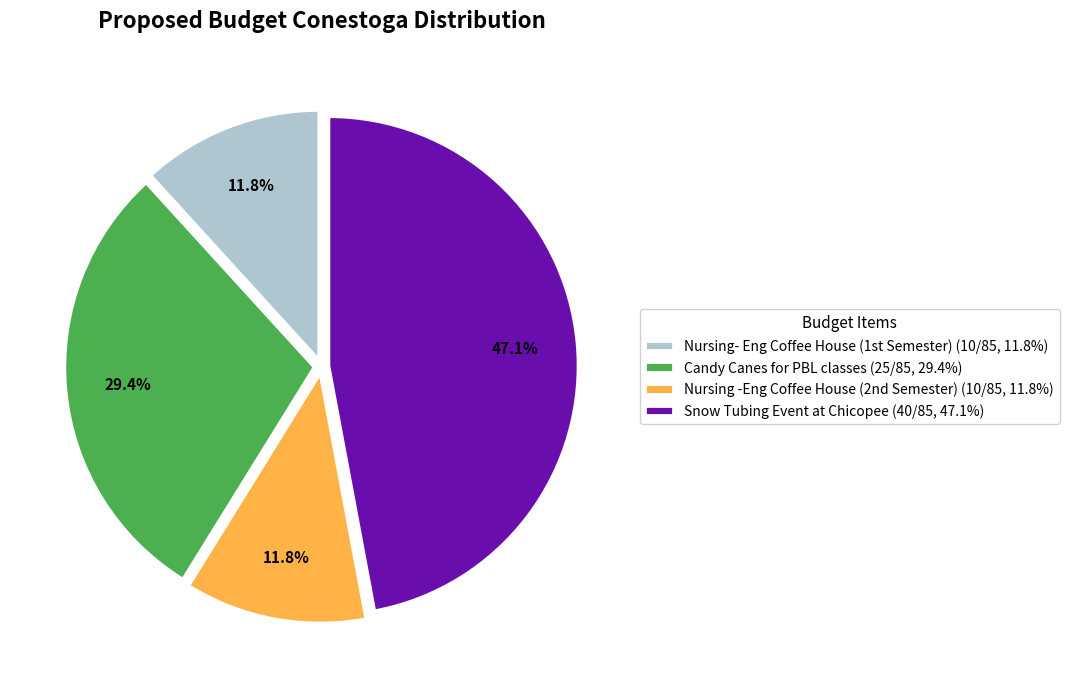

How many slices are in this pie chart?

4